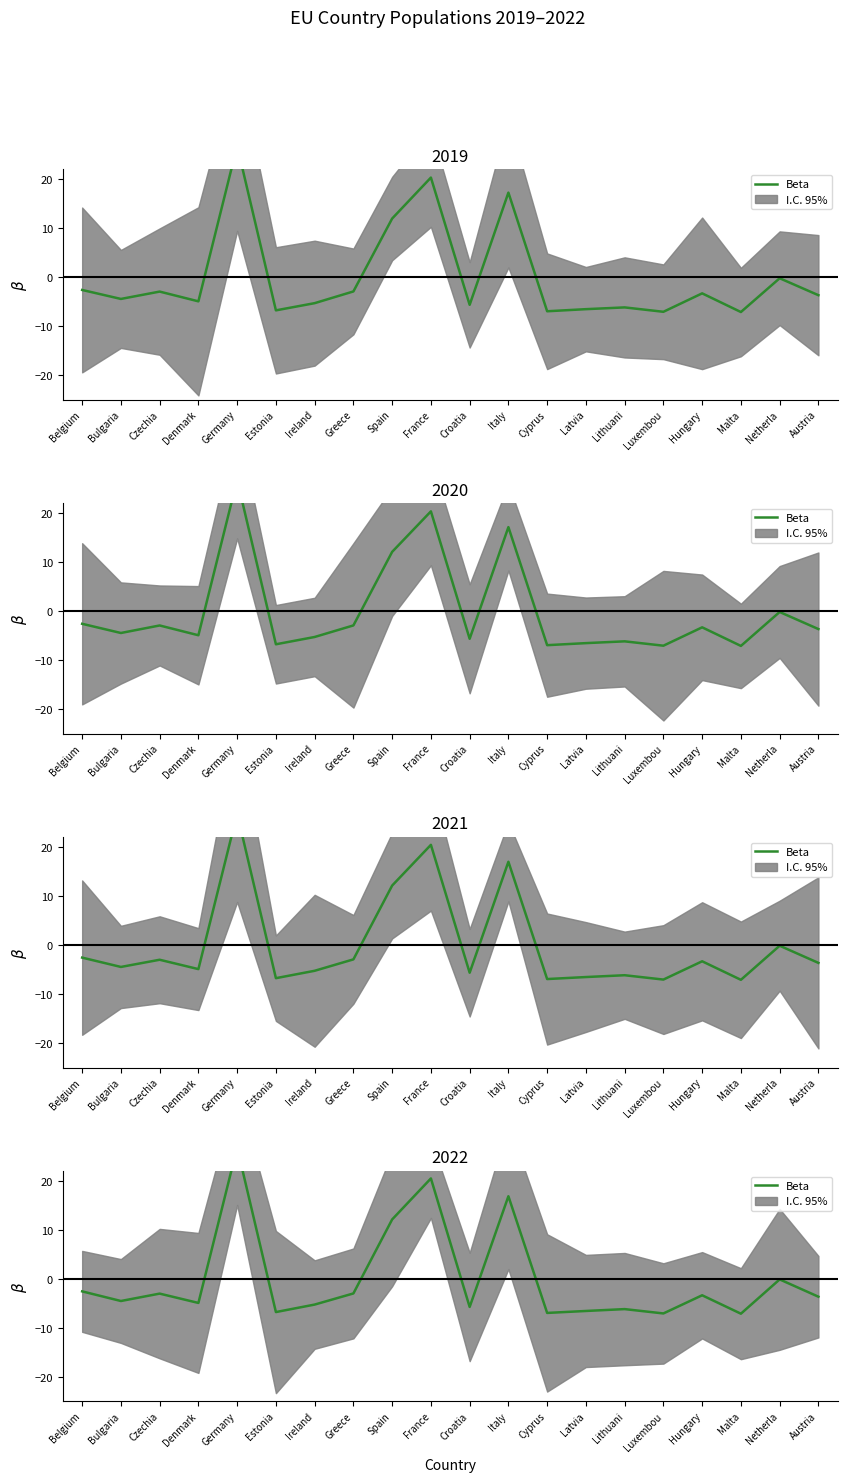

Reading right to left, what are all the values shown in this chart?

-3.6	-0.1	-7.1	-3.3	-7.0	-6.2	-6.5	-6.9	16.9	-5.7	20.5	12.1	-3.0	-5.2	-6.8	26.8	-4.9	-3.0	-4.5	-2.5